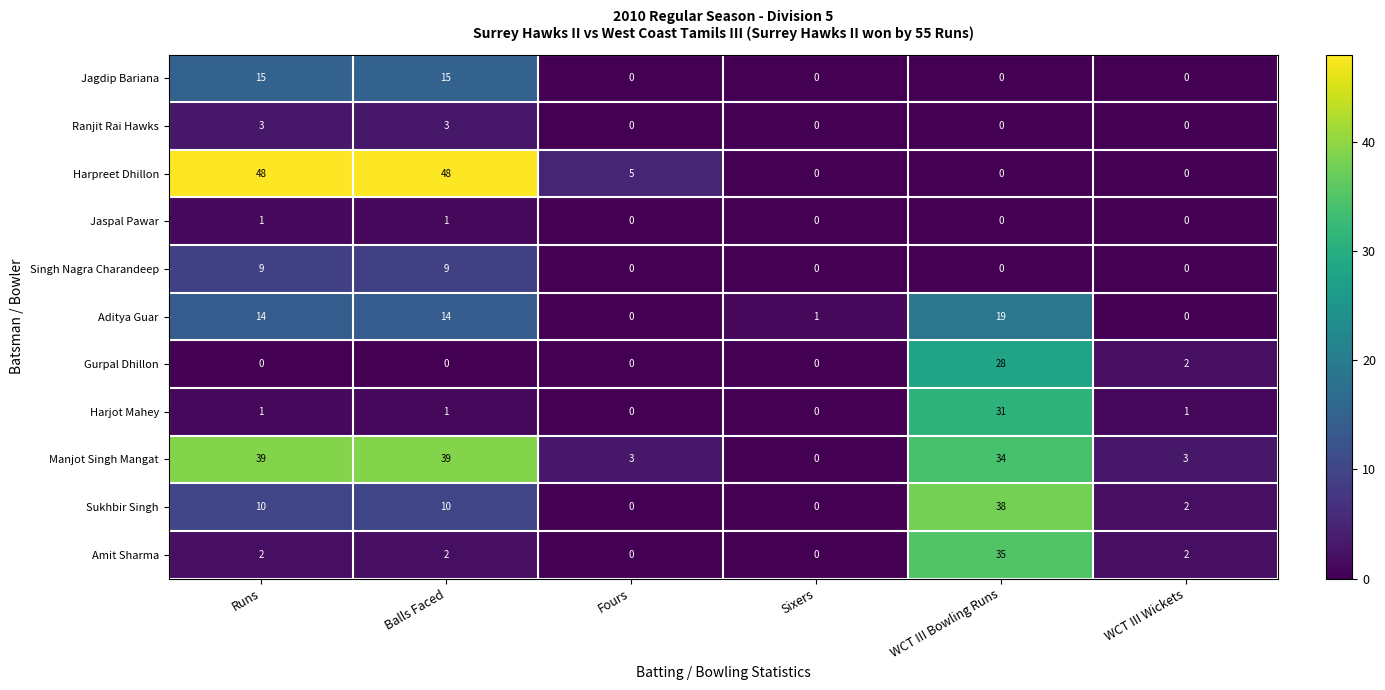

Is it true that Singh Nagra Charandeep equals 3 at Fours?

False